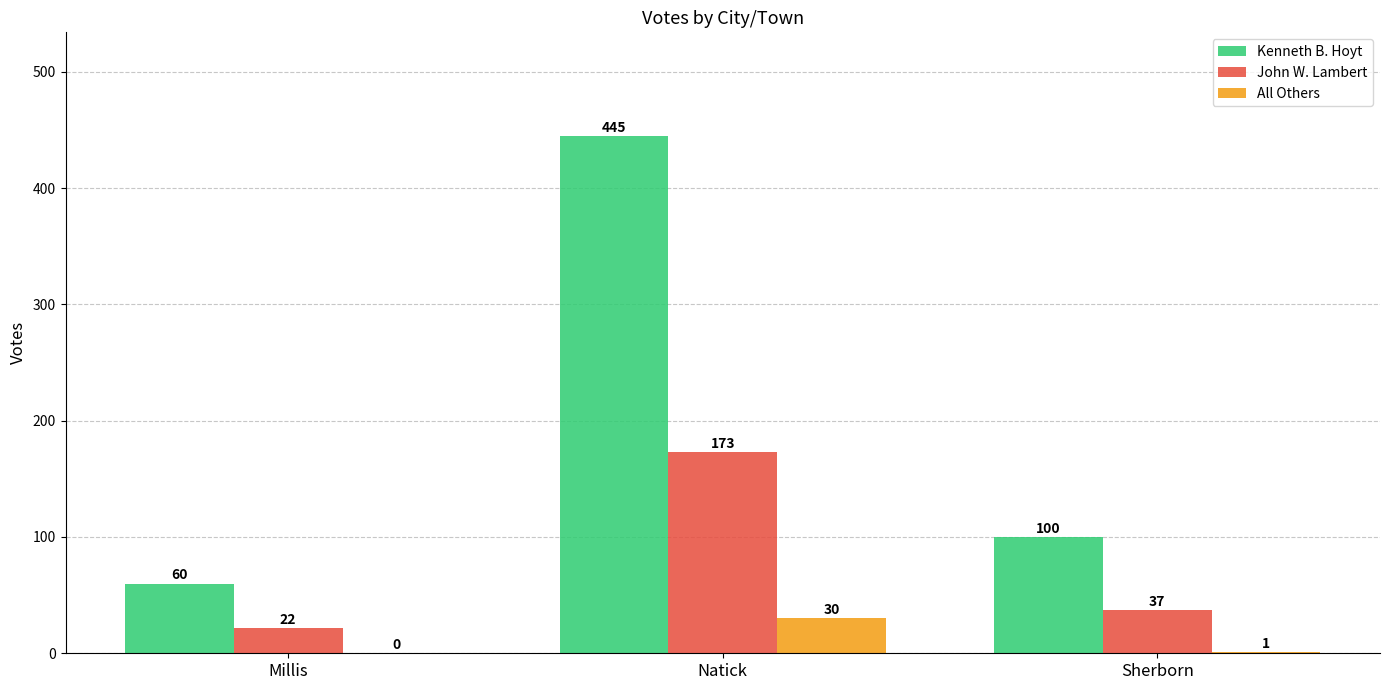

Which series has the largest total across all categories?

Kenneth B. Hoyt